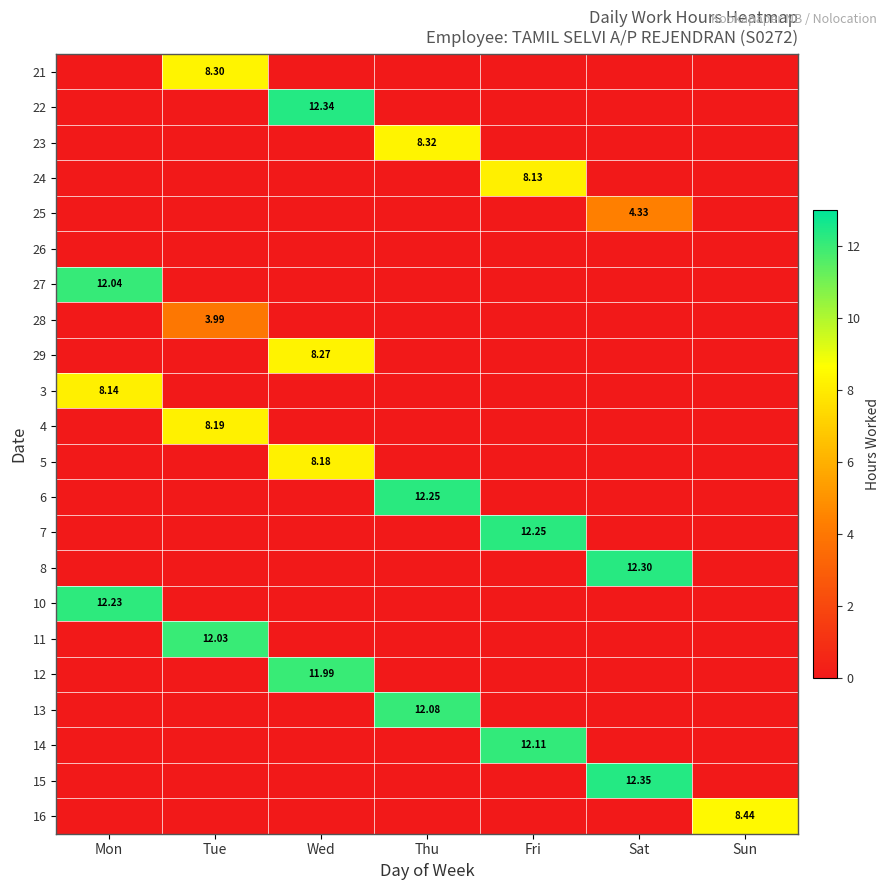

What is the total value across all series at Mon?

32.4